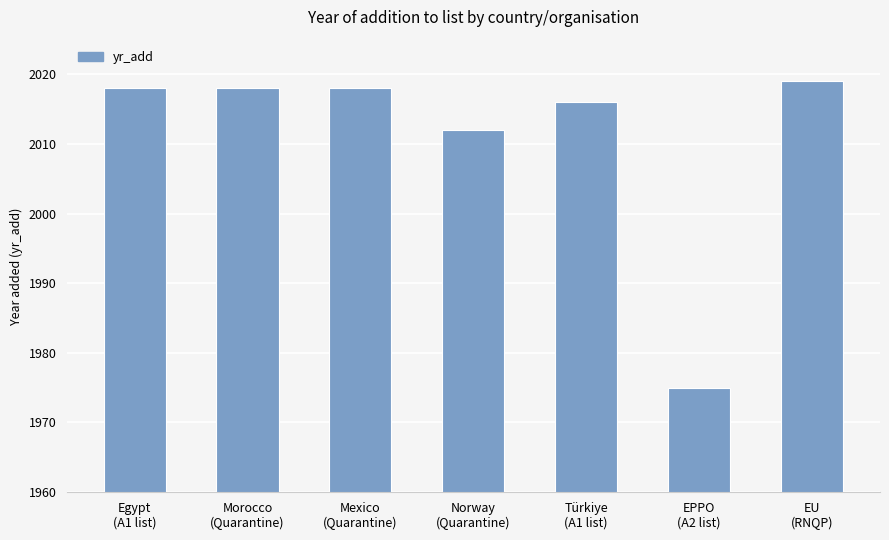

At which category does the chart reach its peak across all series?

EU
(RNQP)